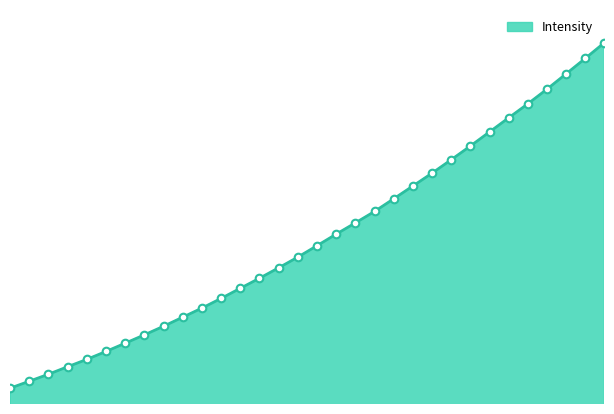

What is the ratio of the value at 219.9712 to the value at 220.3533?

1.0